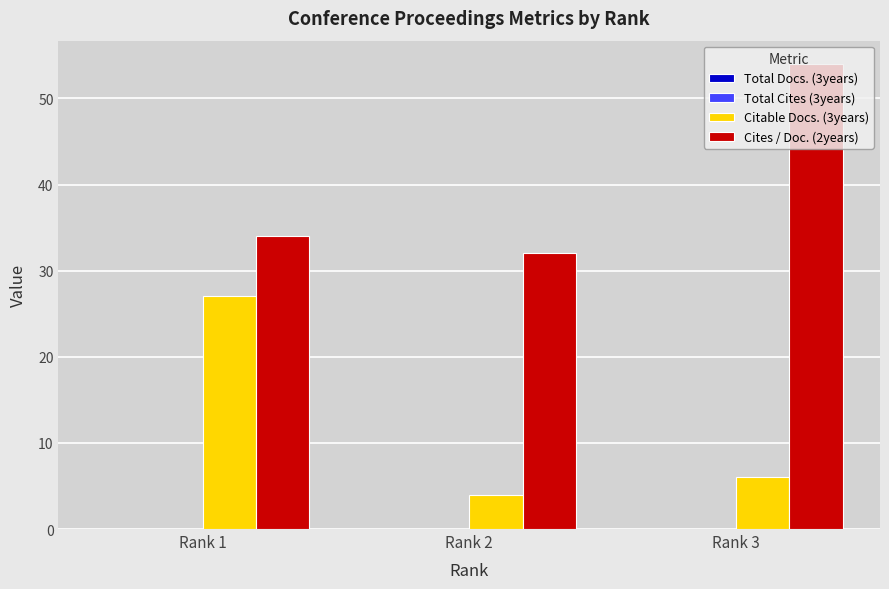

How many distinct data groups are displayed?

2